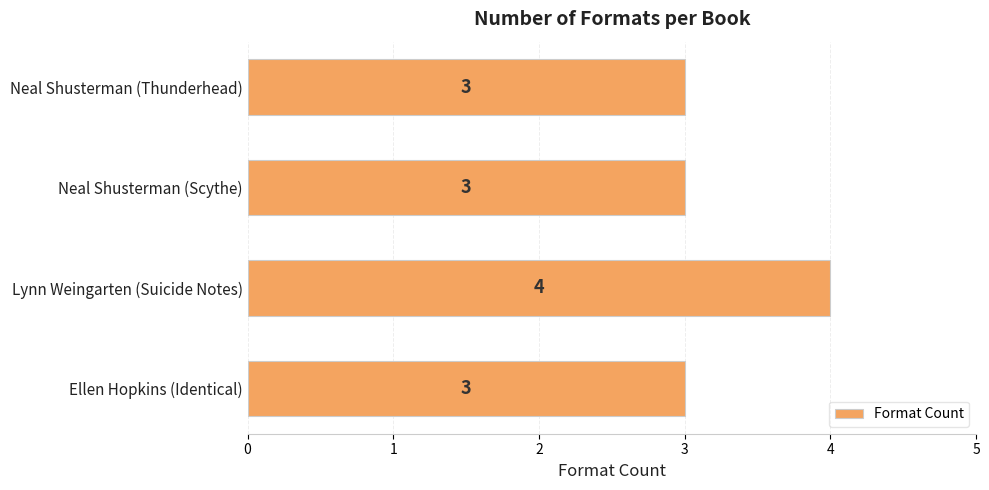

How many data points are above 3?

1